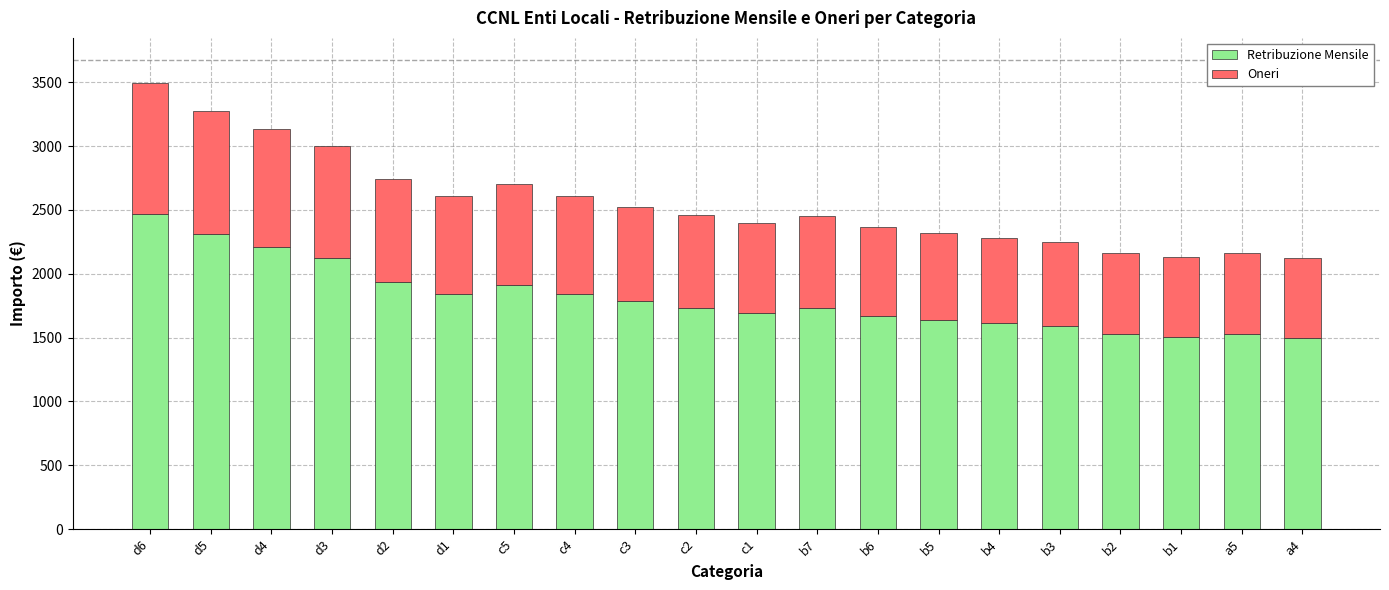

What are all the series names shown in the legend?

Retribuzione Mensile, Oneri